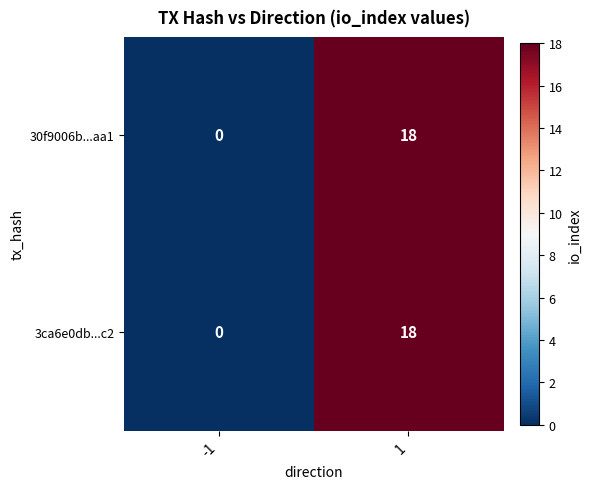

What is the maximum value shown in the chart?

18